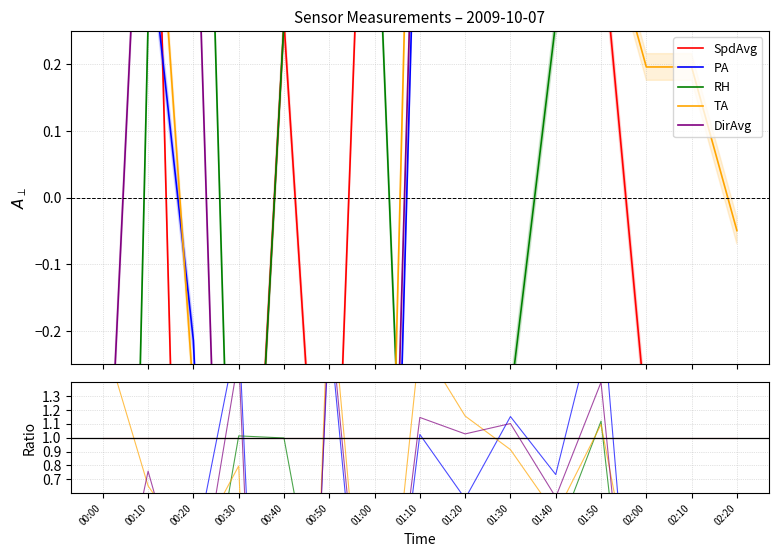

Which series ends up on top after the final intersection of PA and DirAvg?

DirAvg